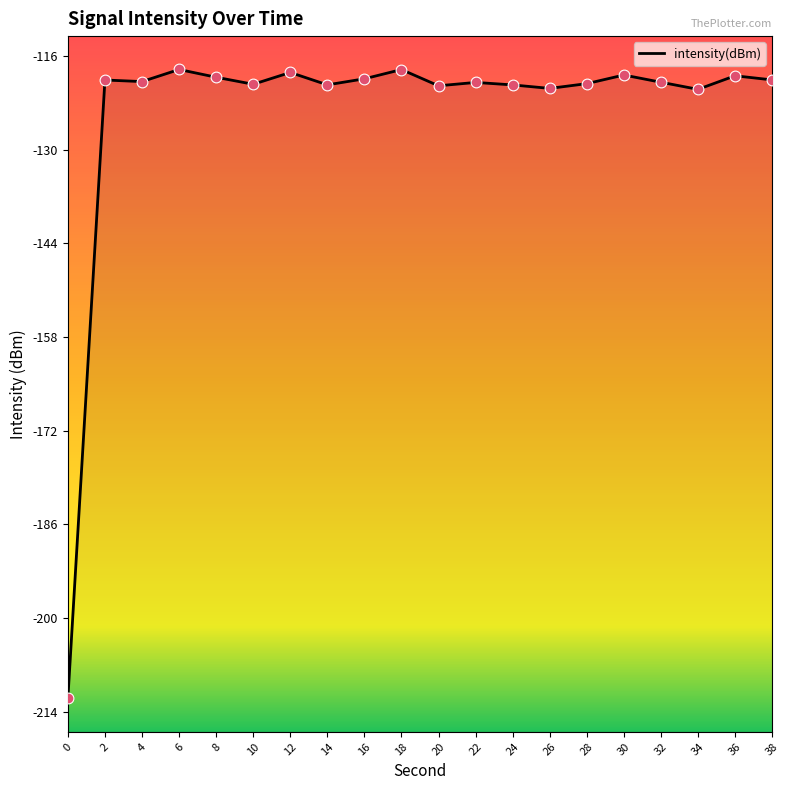

What is the change in value from 10 to 22?

+0.3